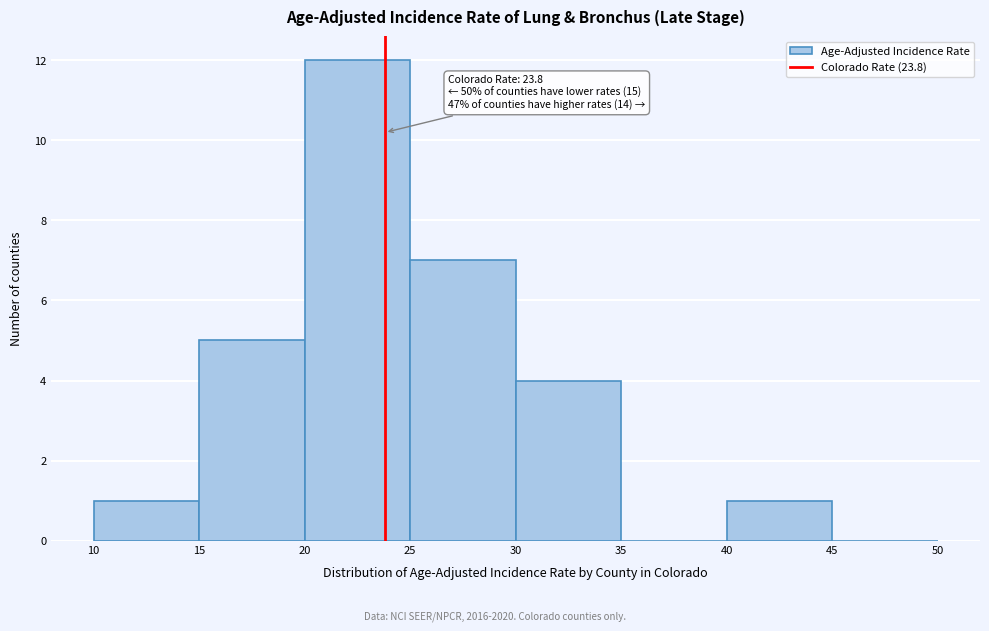

Which range on the x-axis has the tallest bar?

20 to 25